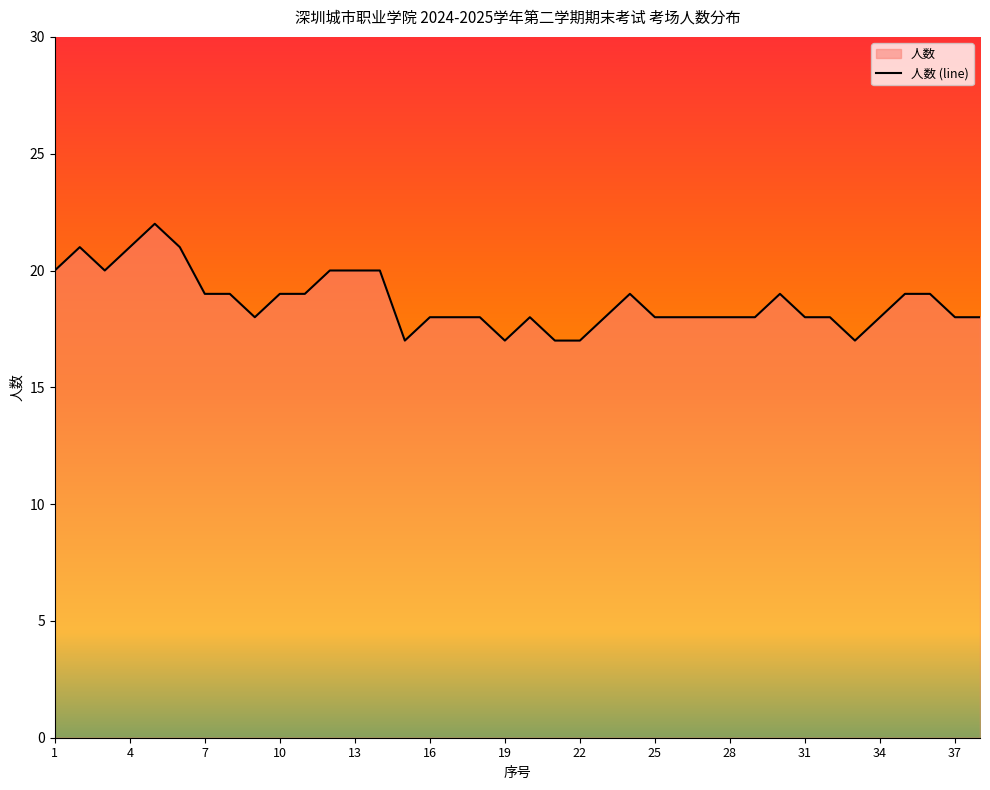

How many data points are less than 18?

5